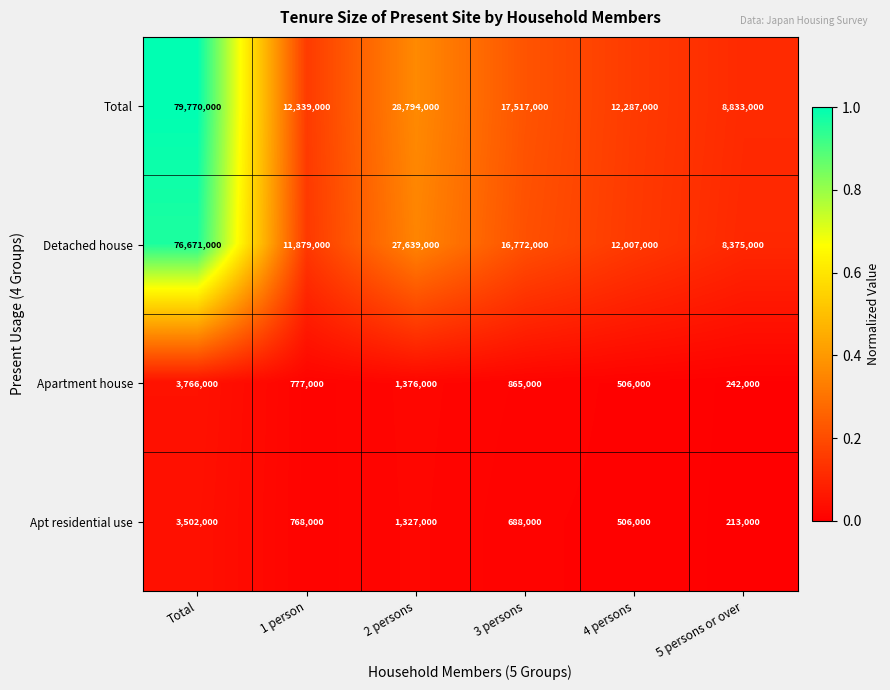

What is the total value across all series at 3 persons?

35842000